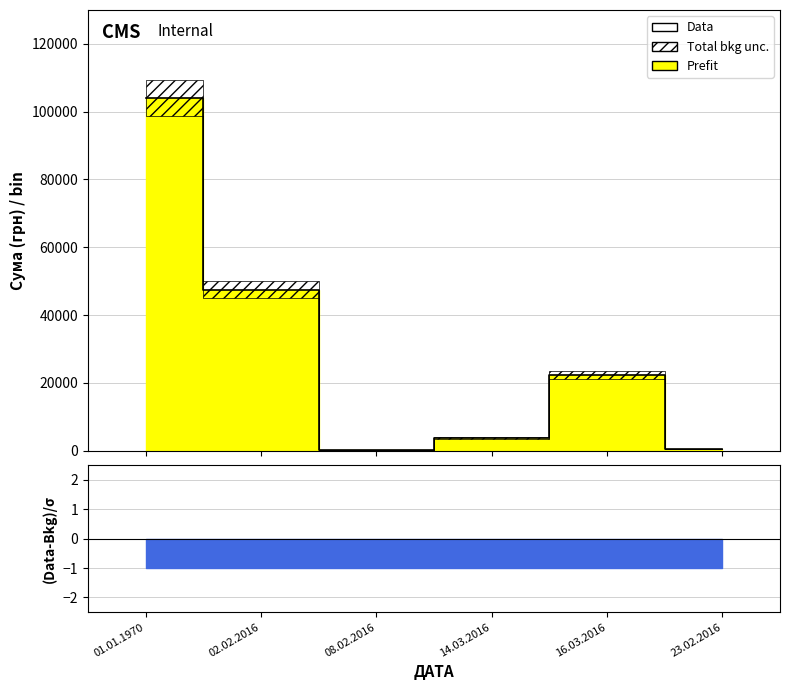

Which has a higher value, 14.03.2016 or 23.02.2016?

14.03.2016